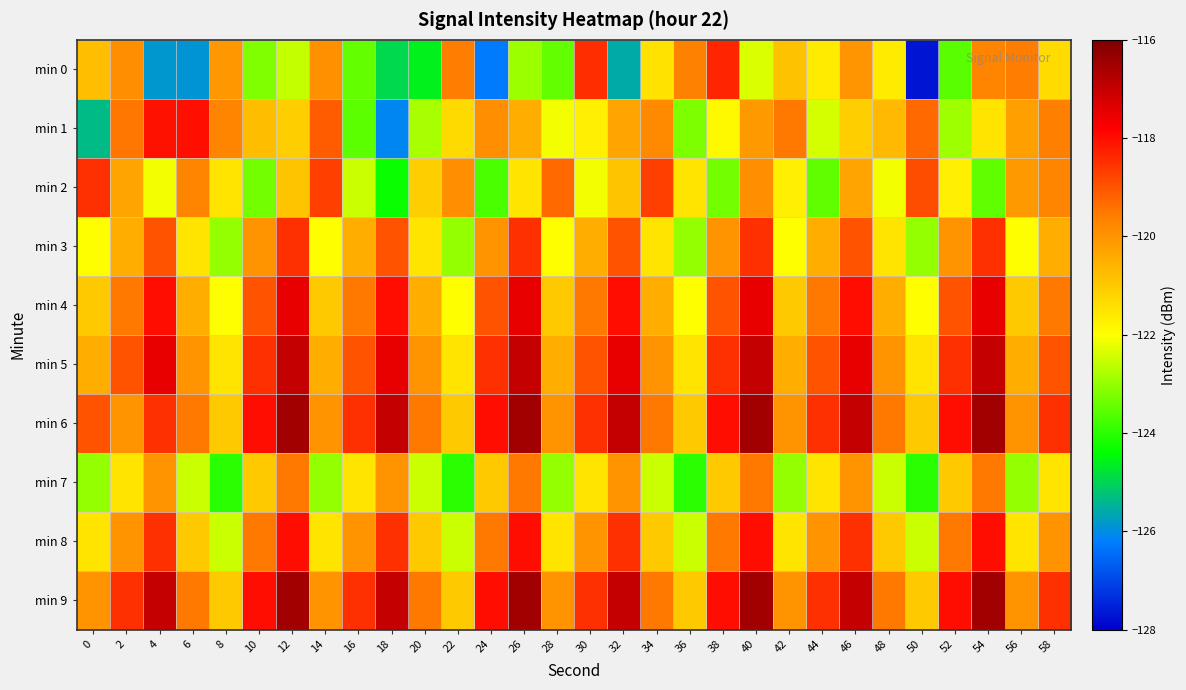

What is the spread (max minus min) of values at 36?

4.4